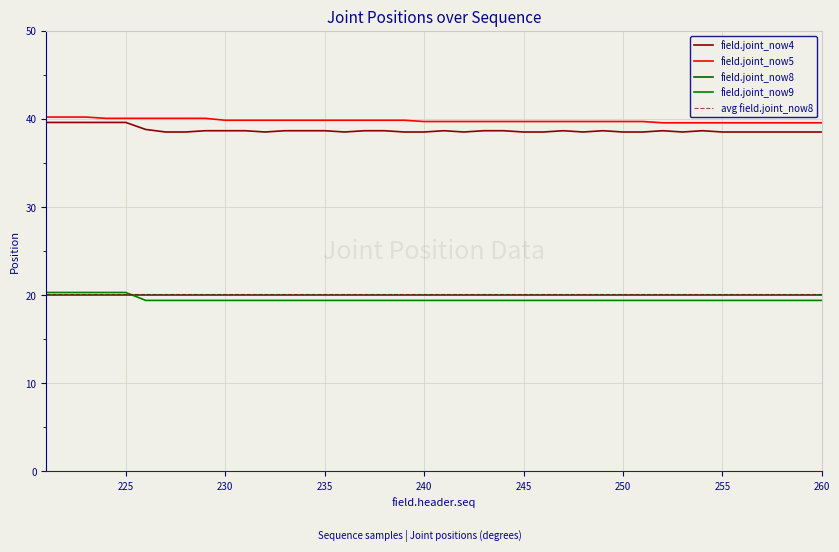

True or false: field.joint_now5 and field.joint_now4 cross at least once.

False